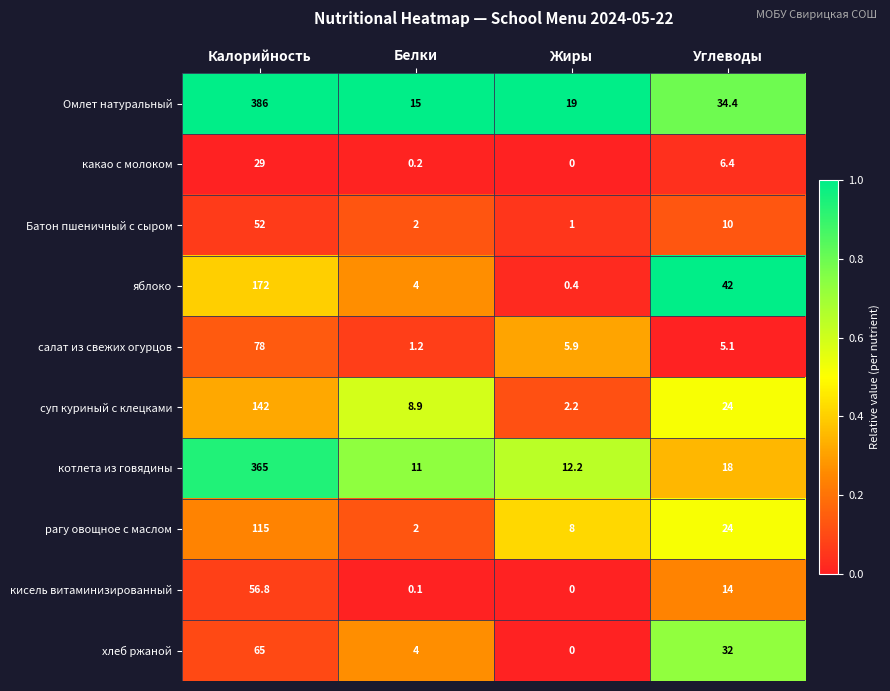

What is the difference between the highest and lowest values at Калорийность?

357.0